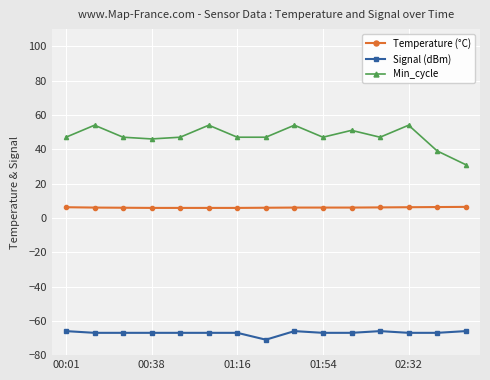

True or false: Min_cycle and Temperature (°C) intersect in this chart.

False